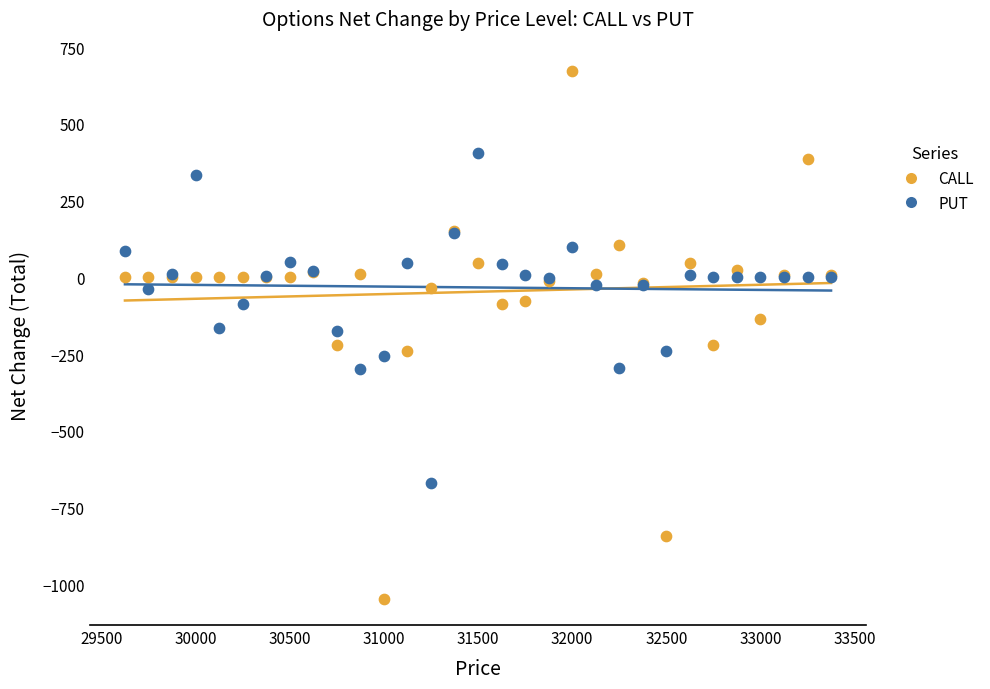

What are all the series names shown in the legend?

CALL, PUT